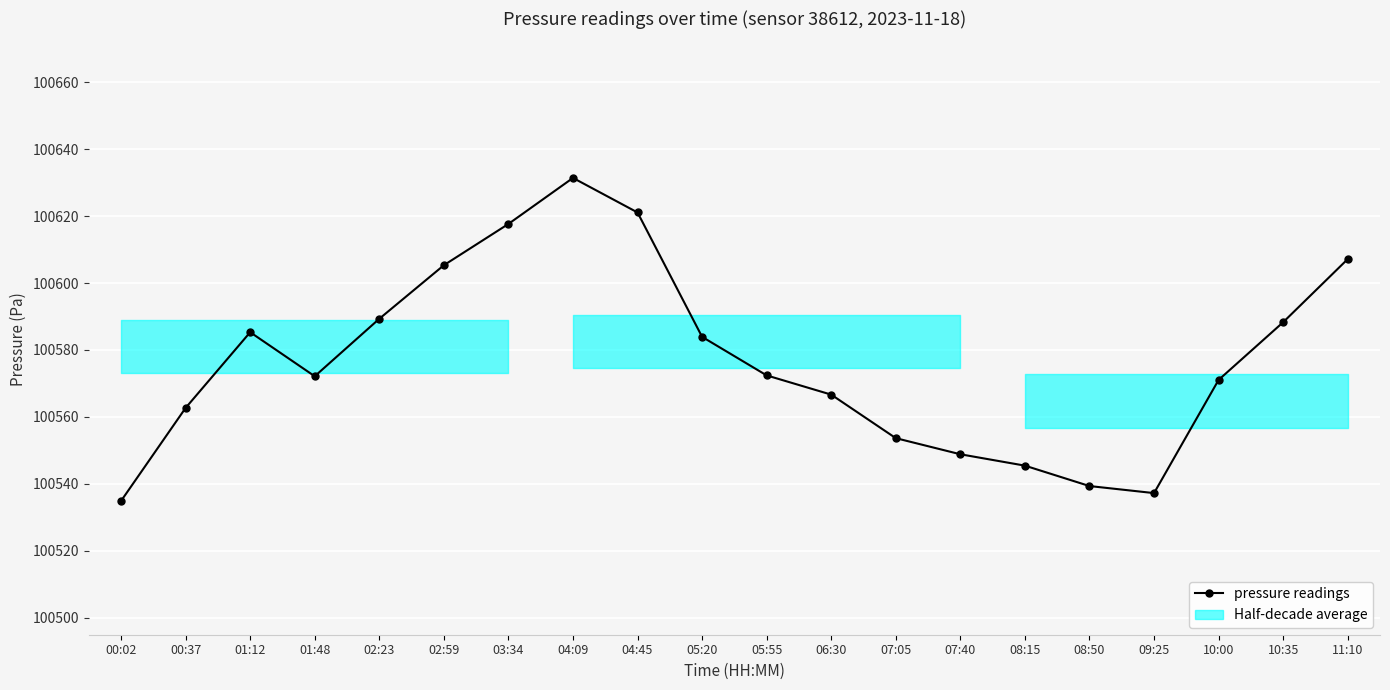

What position from the left is 02:23?

5